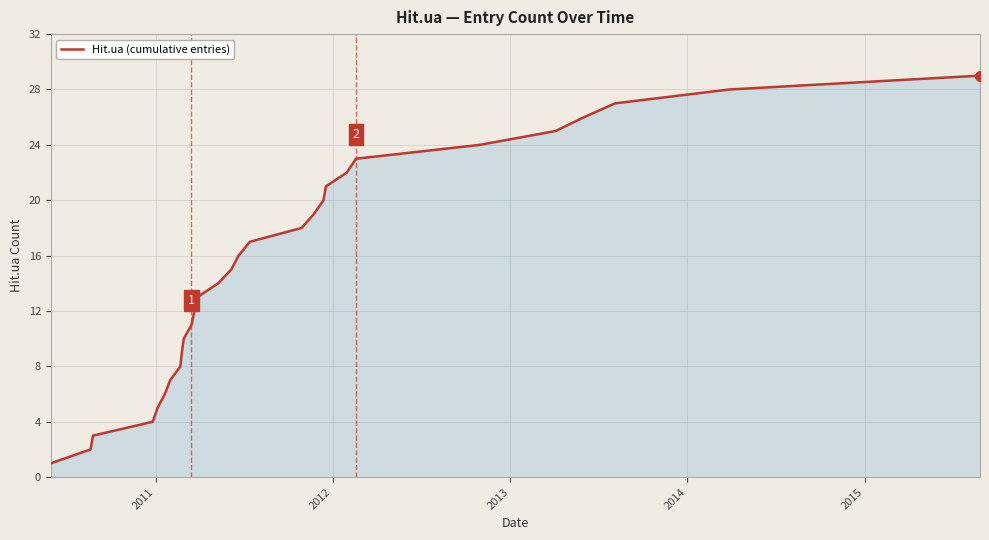

What is the greatest value displayed?

29